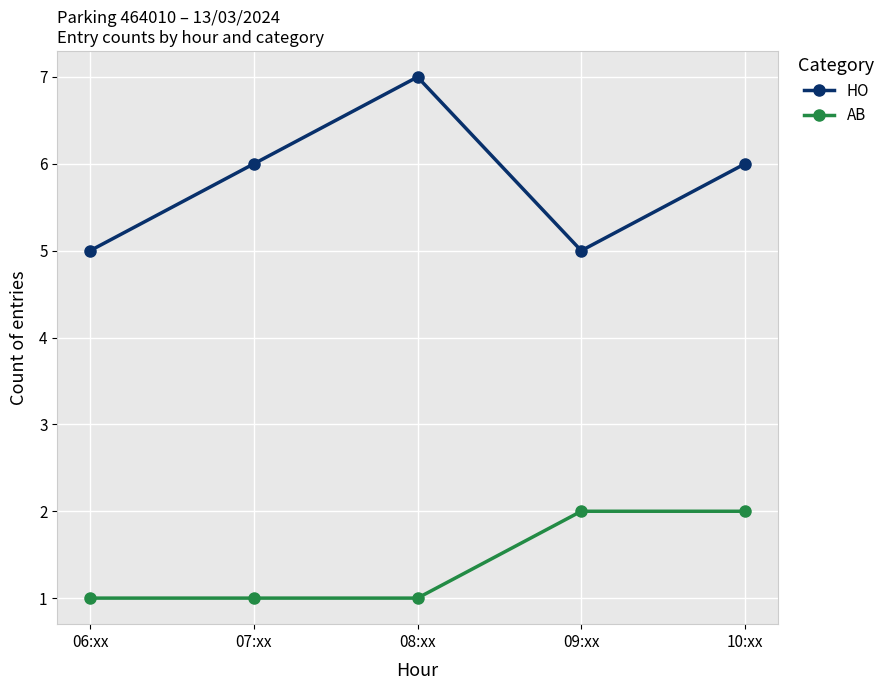

Reading left to right, extract all data points from this chart.

HO: 06:xx=5	07:xx=6	08:xx=7	09:xx=5	10:xx=6
AB: 06:xx=1	07:xx=1	08:xx=1	09:xx=2	10:xx=2